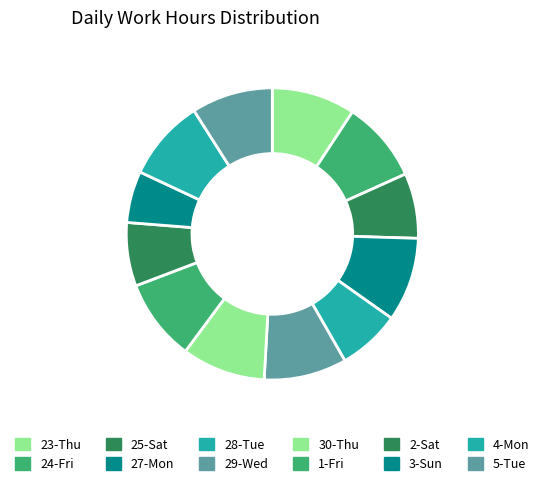

Combined, do 25-Sat and 27-Mon account for over 50%?

No